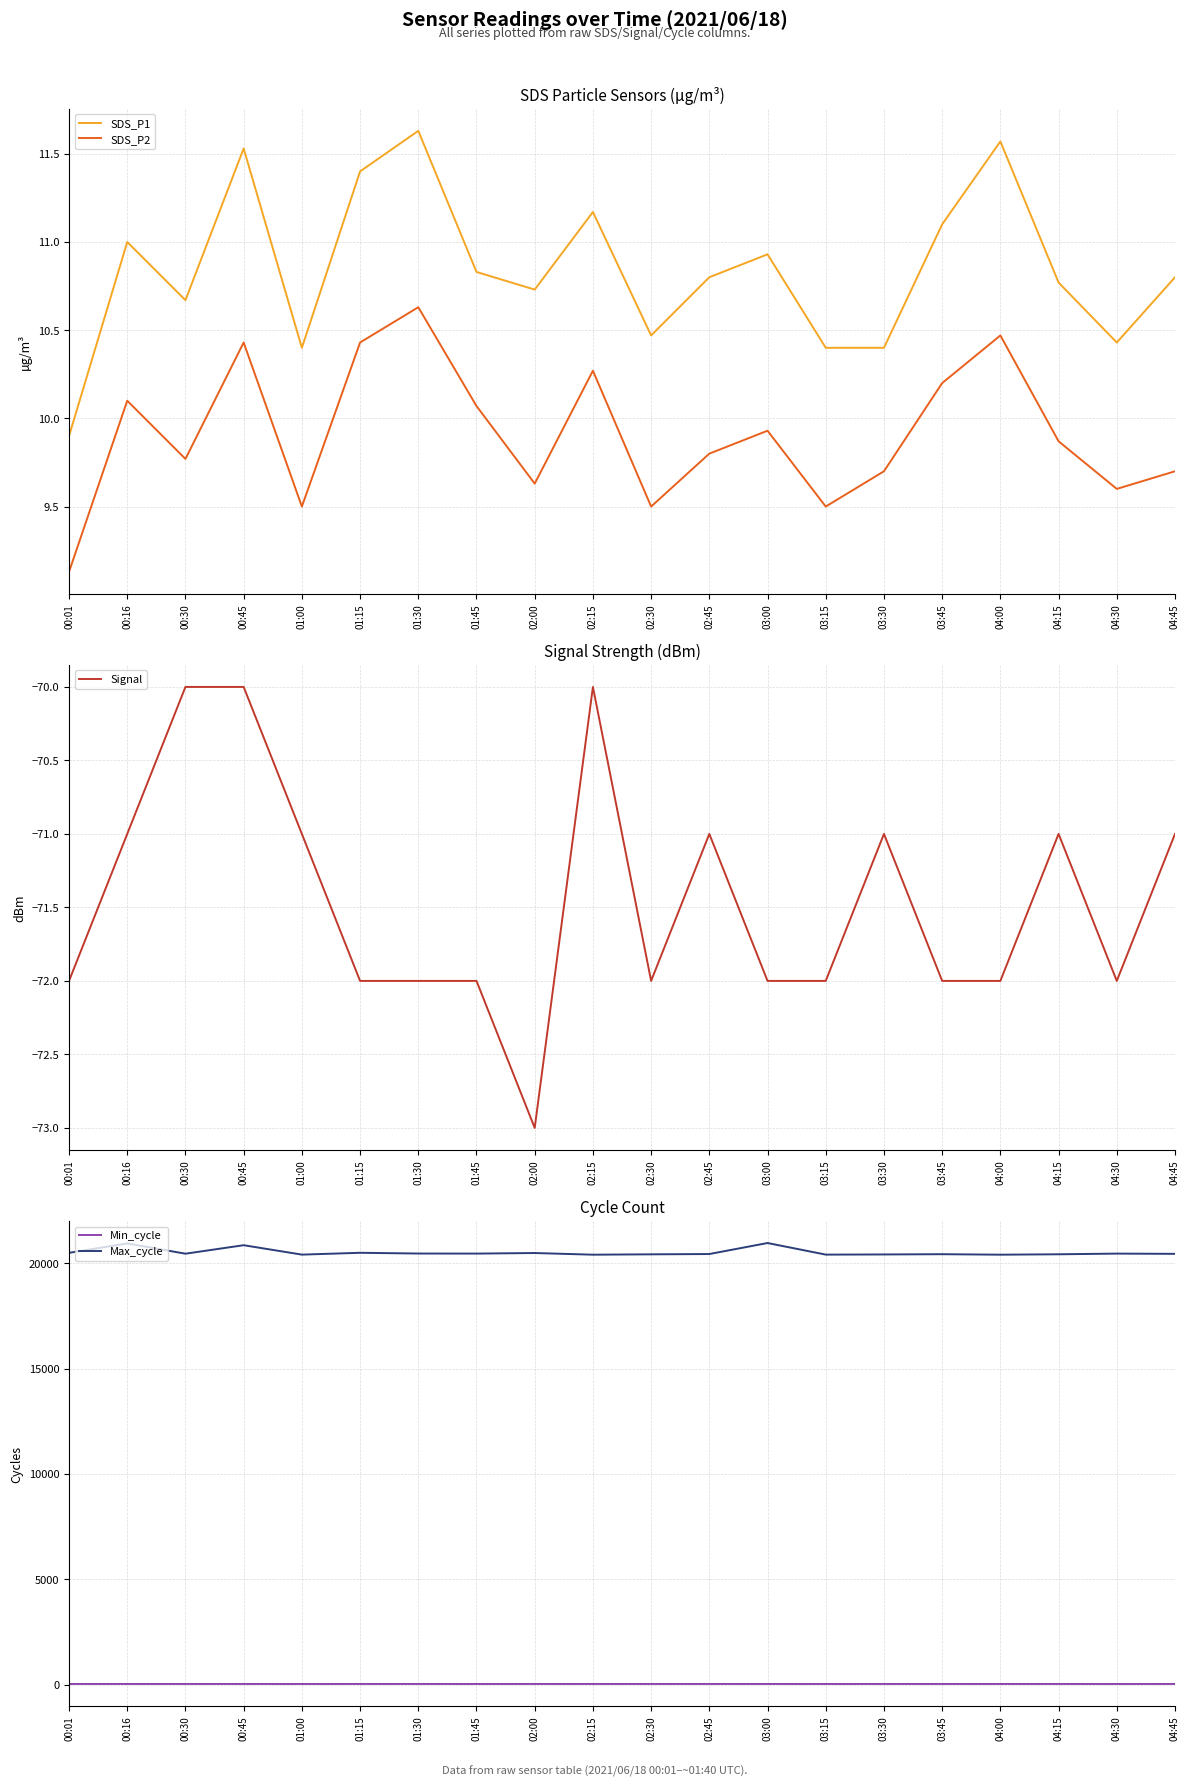

At how many categories does at least one series exceed 554?

20